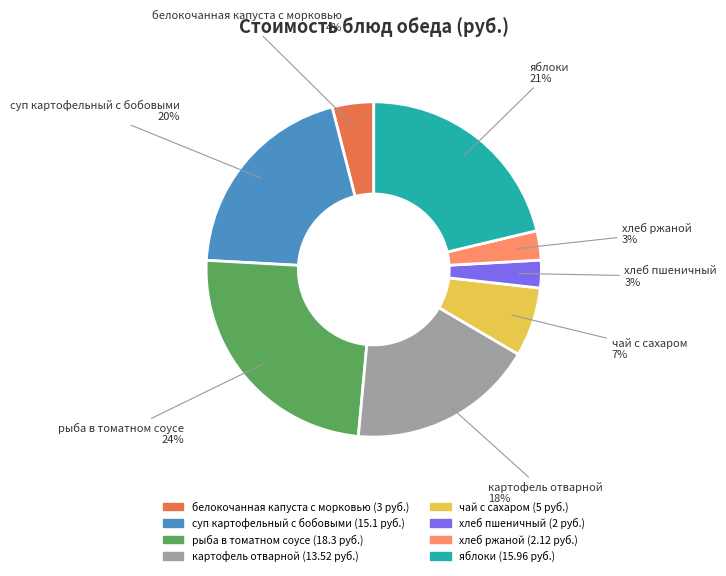

Is there any slice that represents more than half of the pie?

No